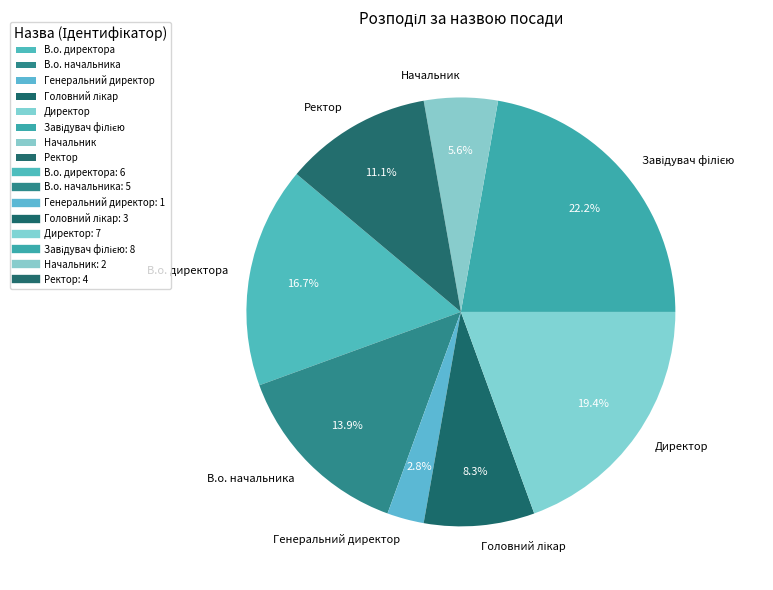

How many slices are in this pie chart?

8